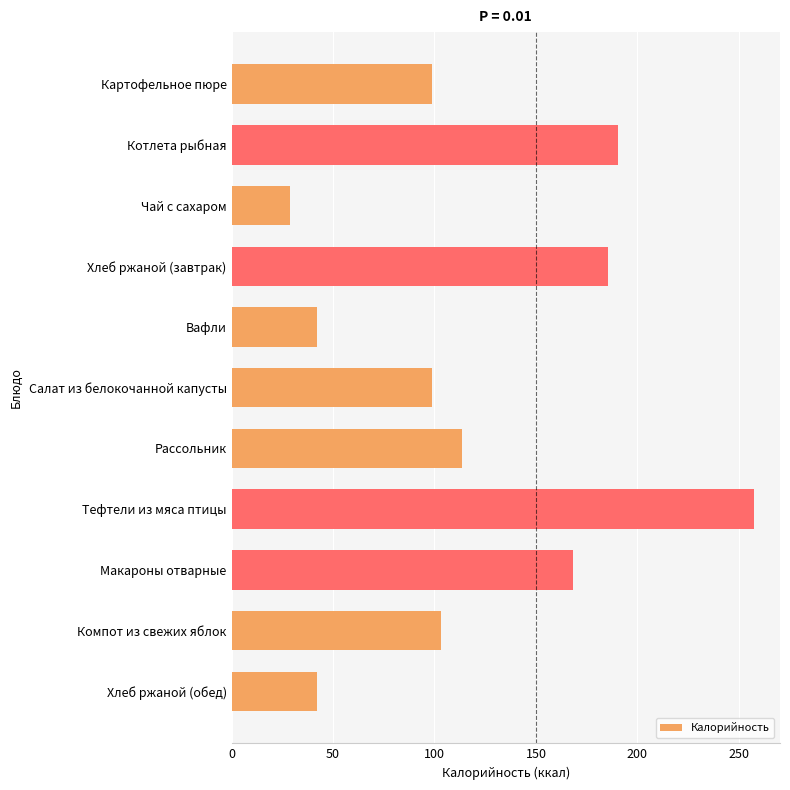

What is the sum of all values?

1329.3